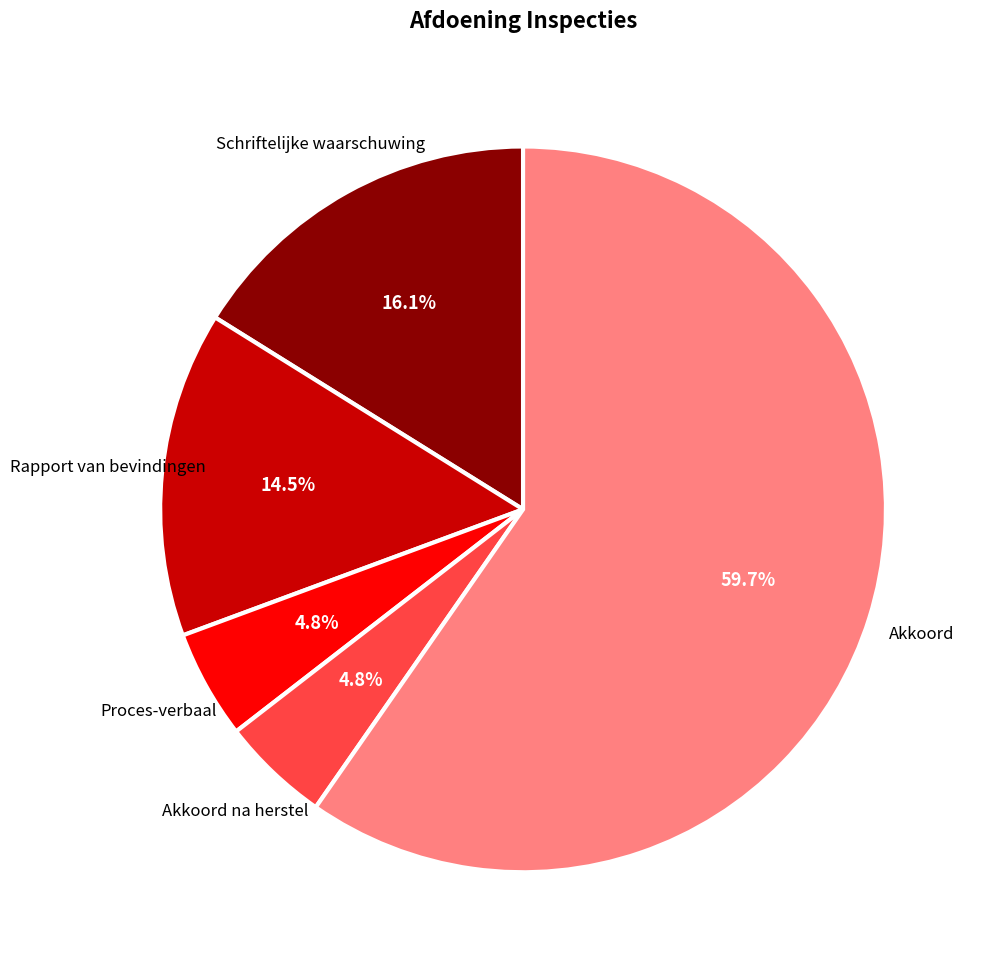

Is Rapport van bevindingen the majority of the pie?

No